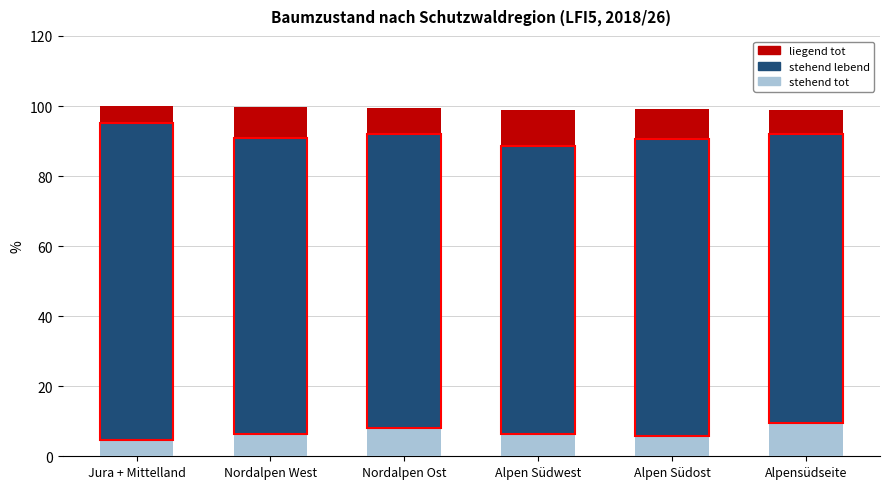

What is the difference between the maximum and minimum values in the stehend tot series?

4.8